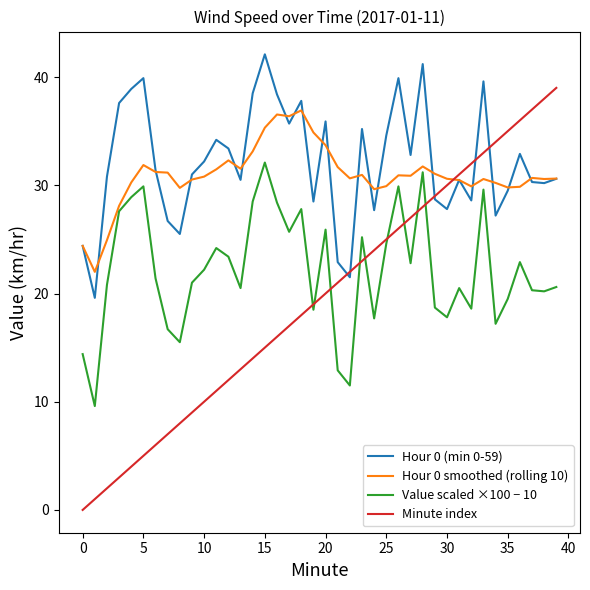

At how many categories does at least one series exceed 5?

40